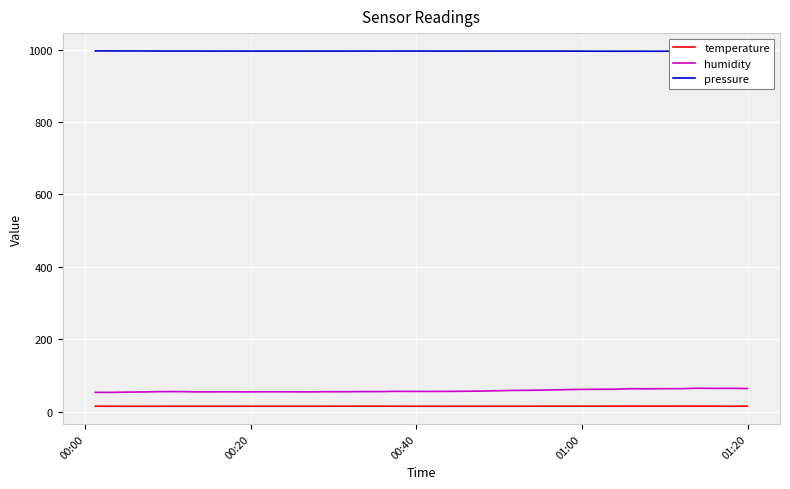

True or false: temperature and humidity intersect in this chart.

False